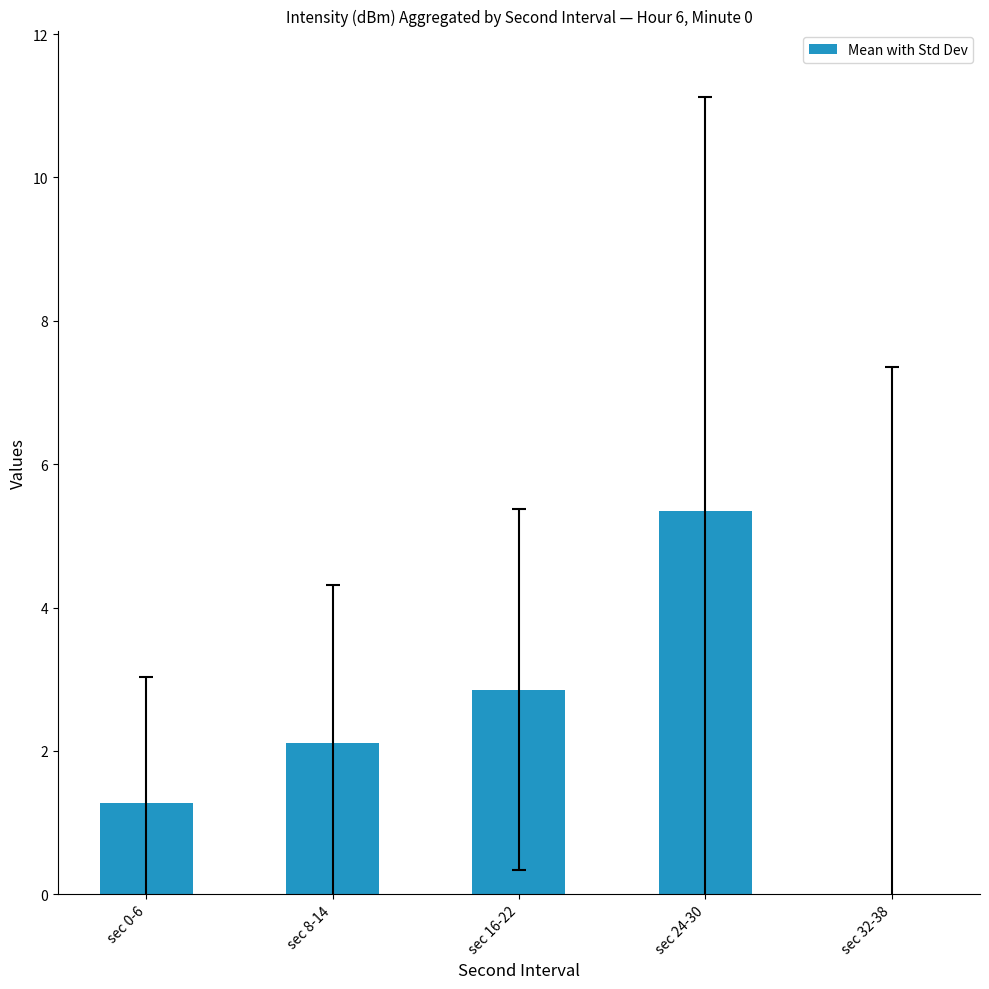

Count the number of data series in this chart.

1